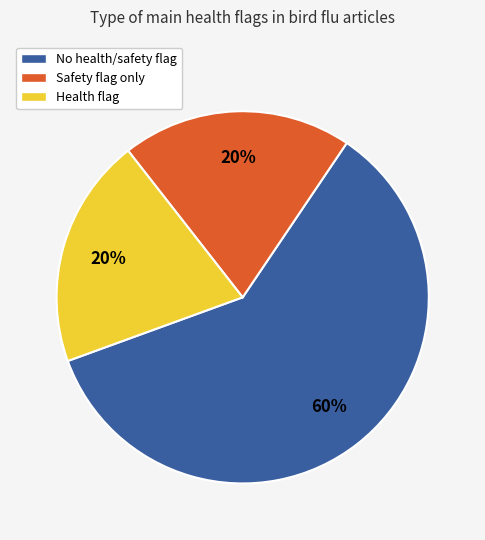

Is it true that Safety flag only is 20% of the pie?

True